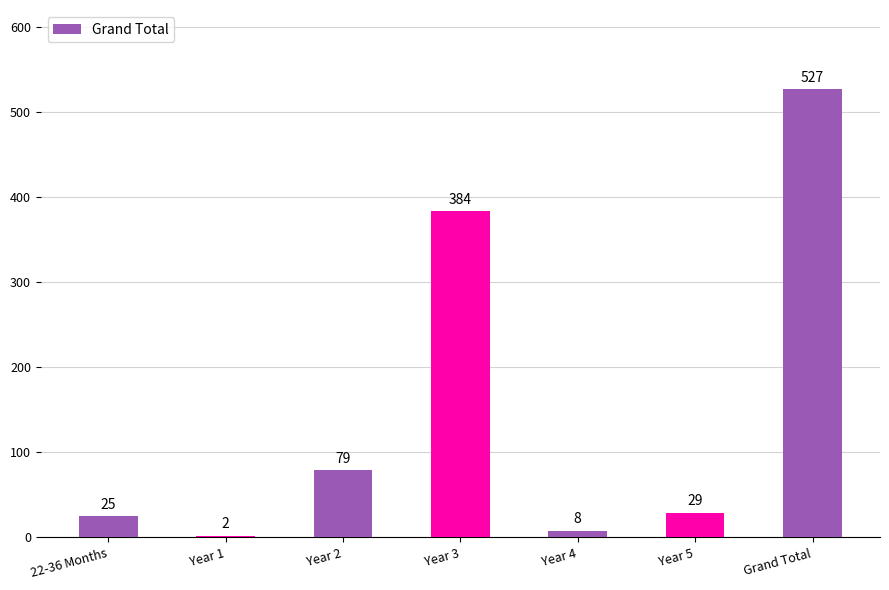

What is the maximum value shown in the chart?

527